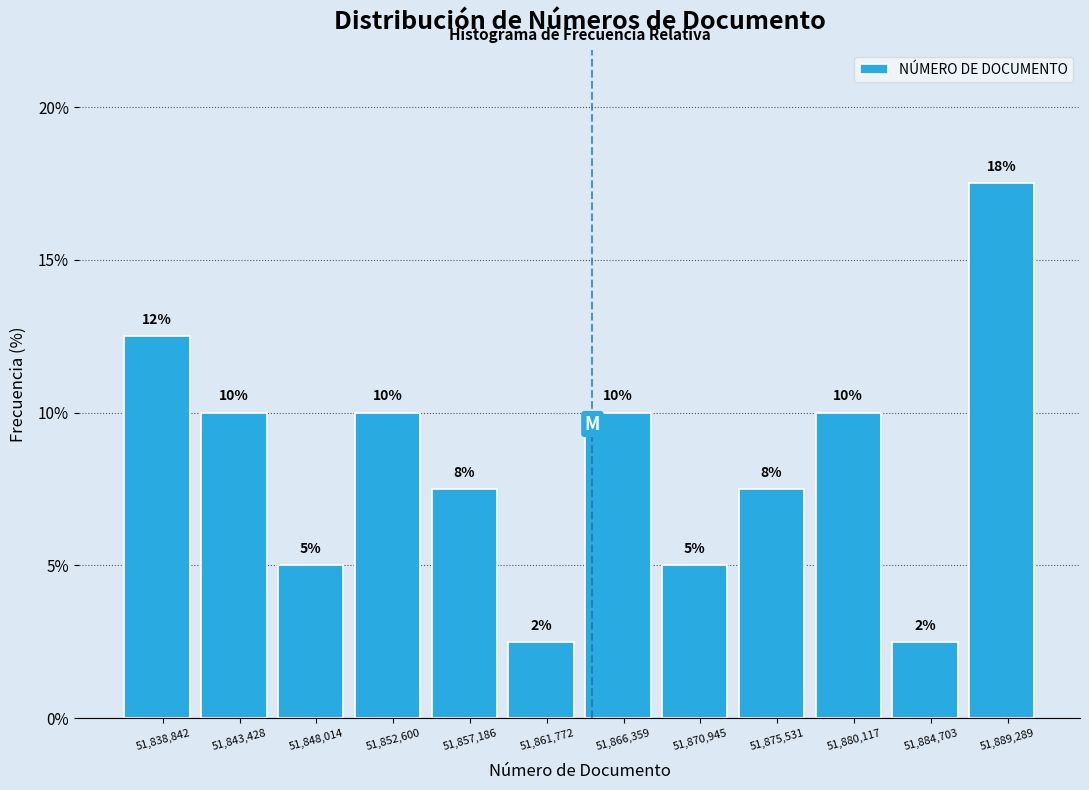

Over which range of the x-axis is the bar tallest?

51887000 to 51891500